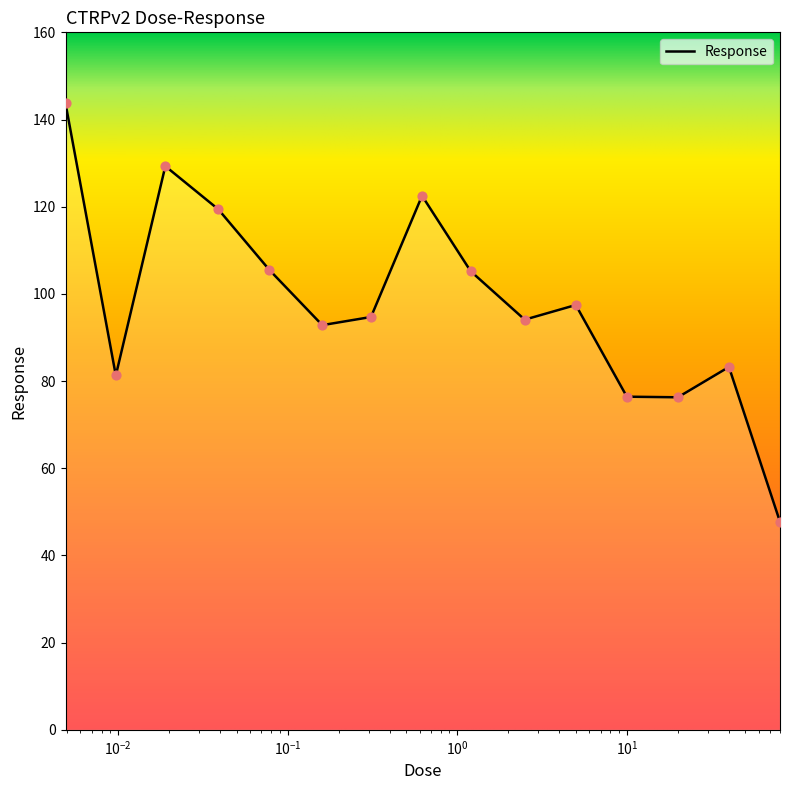

What is the difference between the maximum and minimum values?

96.0